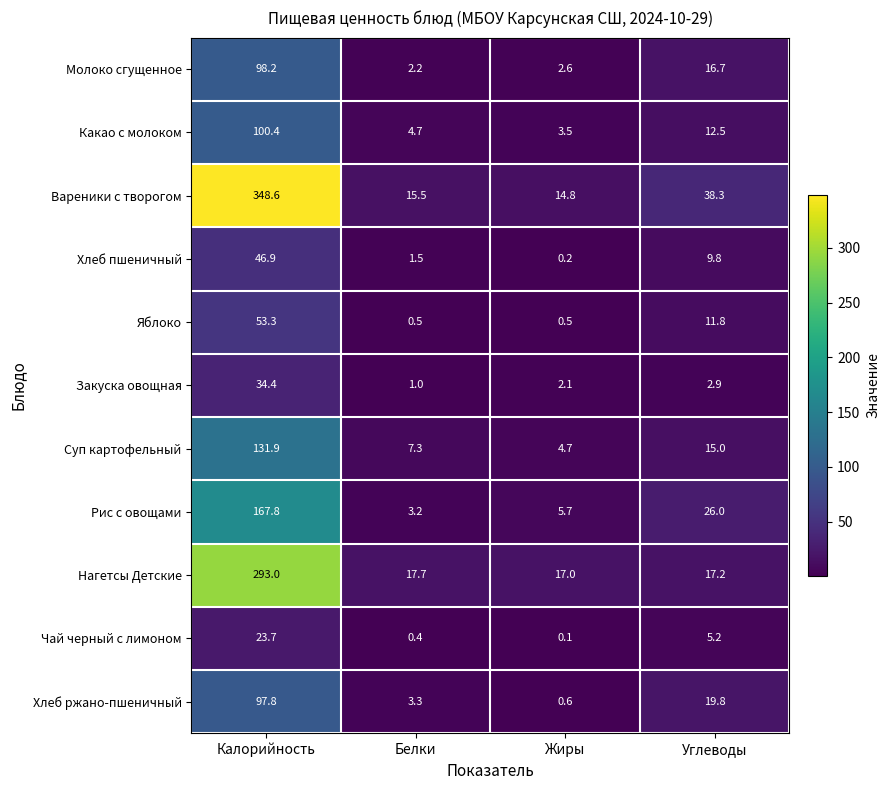

True or false: Хлеб ржано-пшеничный has a value of 97.8 at Калорийность.

True